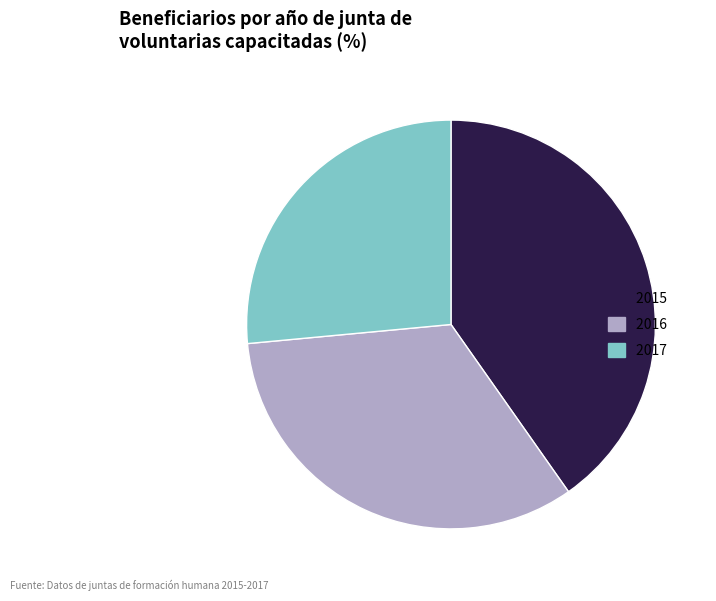

The 2017 slice represents 26% of the pie. True or false?

True